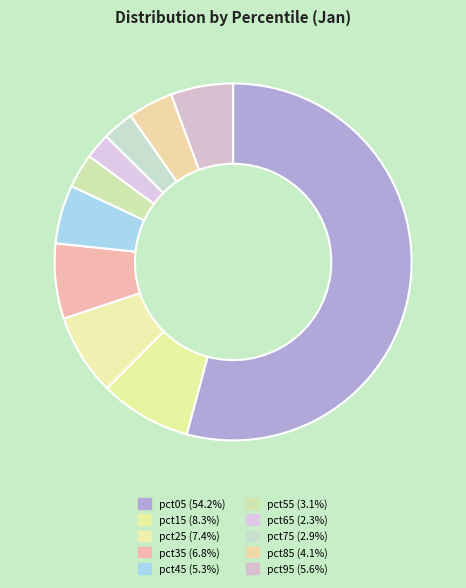

Approximately how many times larger is the value at pct35 compared to pct05?

0.1